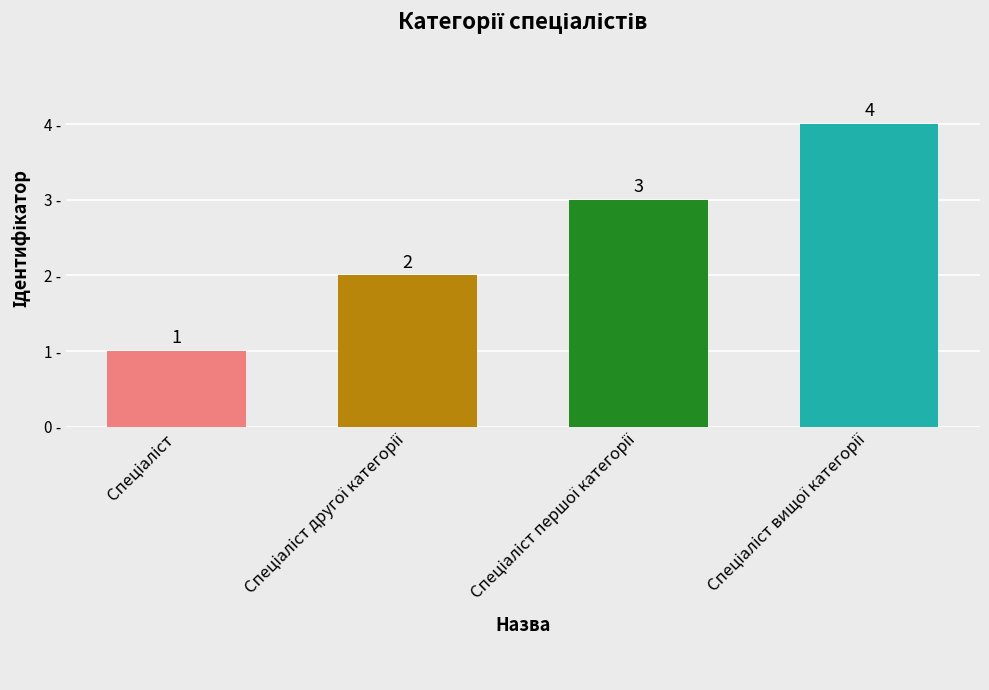

What is the greatest value displayed?

4